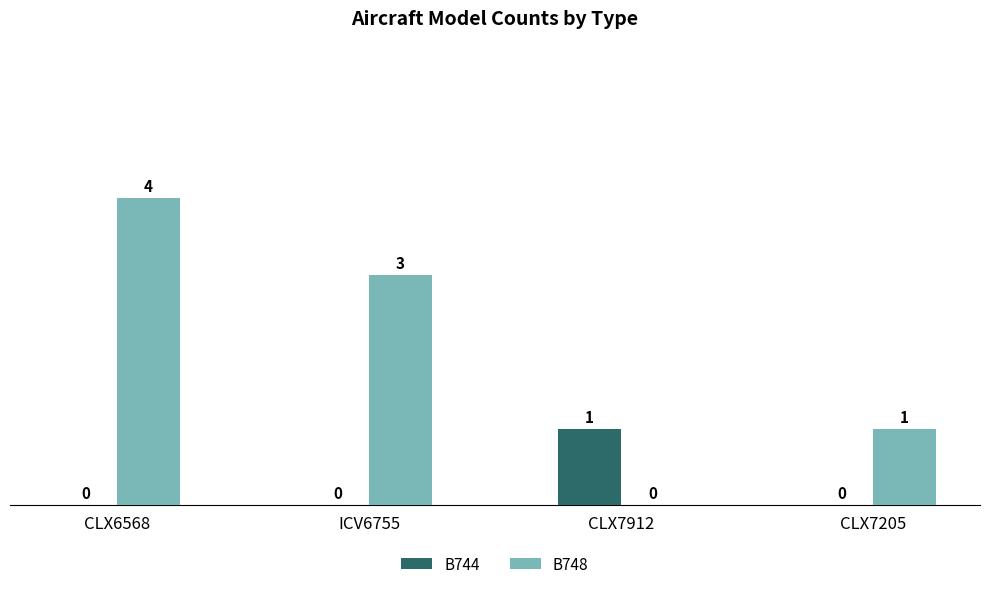

What is the sum of all B748 values?

8